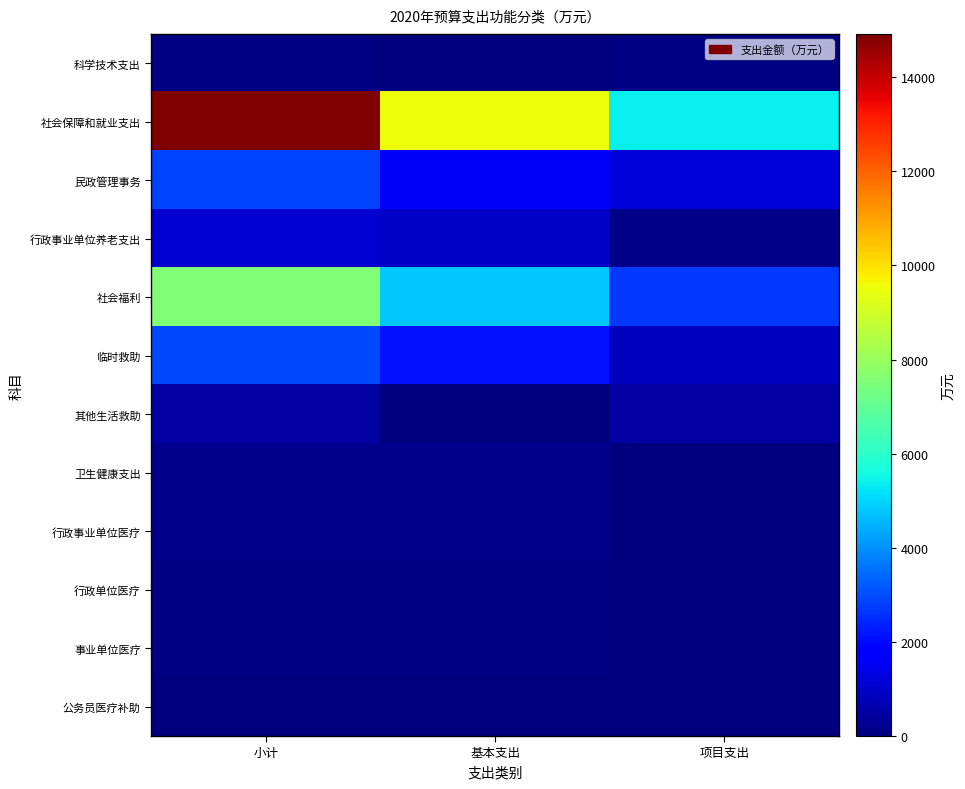

Rank the series by their maximum value, from highest to lowest.

社会保障和就业支出, 社会福利, 临时救助, 民政管理事务, 行政事业单位养老支出, 其他生活救助, 卫生健康支出, 行政事业单位医疗, 科学技术支出, 行政单位医疗, 事业单位医疗, 公务员医疗补助